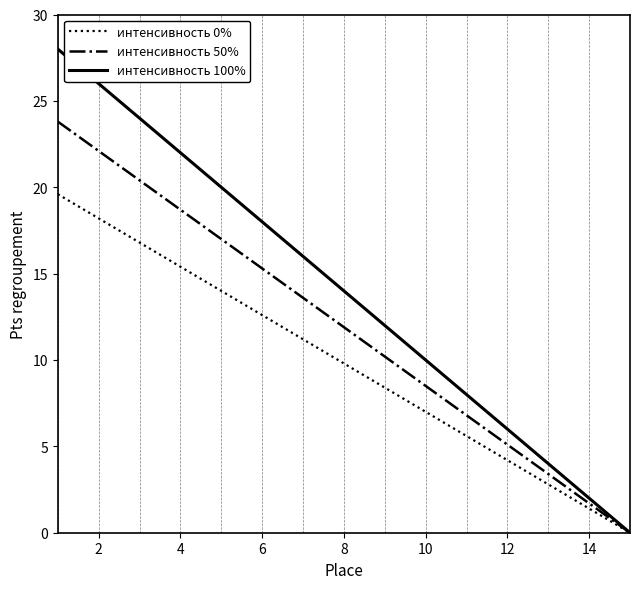

True or false: интенсивность 50% has more than 1 points higher than both neighbors.

False